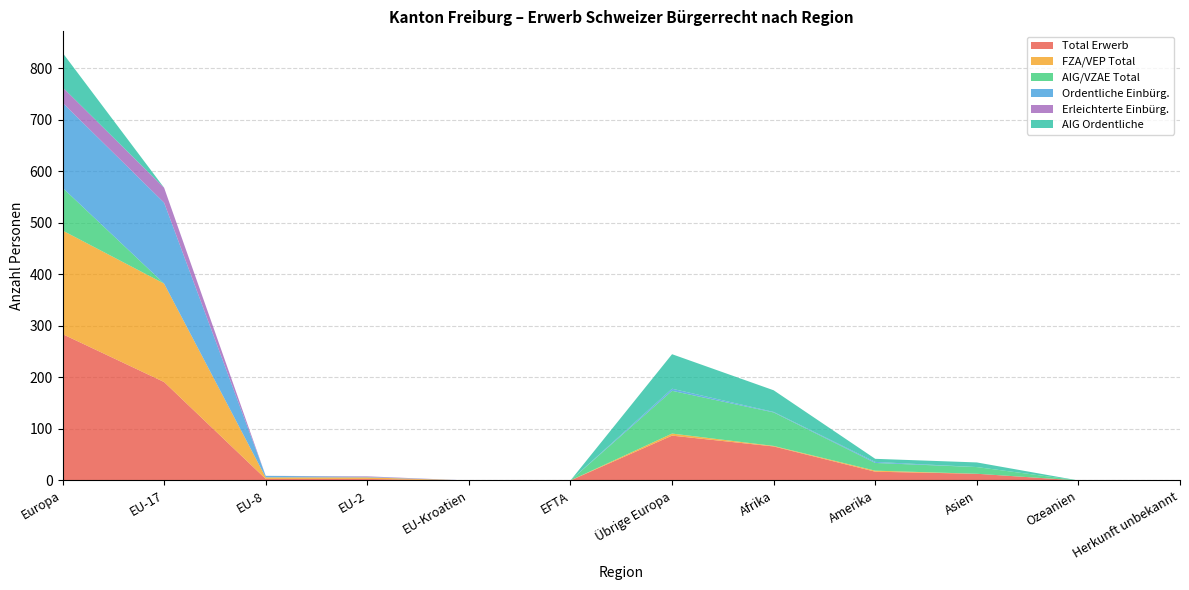

Reading left to right, transcribe all the data shown in this chart.

Total Erwerb: Europa=284	EU-17=191	EU-8=3	EU-2=3	EU-Kroatien=0	EFTA=0	Übrige Europa=87	Afrika=66	Amerika=17	Asien=13	Ozeanien=0	Herkunft unbekannt=0
FZA/VEP Total: Europa=201	EU-17=191	EU-8=3	EU-2=3	EU-Kroatien=0	EFTA=0	Übrige Europa=4	Afrika=1	Amerika=2	Asien=0	Ozeanien=0	Herkunft unbekannt=0
AIG/VZAE Total: Europa=83	EU-17=0	EU-8=0	EU-2=0	EU-Kroatien=0	EFTA=0	Übrige Europa=83	Afrika=65	Amerika=15	Asien=13	Ozeanien=0	Herkunft unbekannt=0
Ordentliche Einbürg.: Europa=165	EU-17=157	EU-8=3	EU-2=1	EU-Kroatien=0	EFTA=0	Übrige Europa=4	Afrika=1	Amerika=2	Asien=0	Ozeanien=0	Herkunft unbekannt=0
Erleichterte Einbürg.: Europa=30	EU-17=29	EU-8=0	EU-2=1	EU-Kroatien=0	EFTA=0	Übrige Europa=0	Afrika=0	Amerika=0	Asien=0	Ozeanien=0	Herkunft unbekannt=0
AIG Ordentliche: Europa=67	EU-17=0	EU-8=0	EU-2=0	EU-Kroatien=0	EFTA=0	Übrige Europa=67	Afrika=42	Amerika=6	Asien=9	Ozeanien=0	Herkunft unbekannt=0